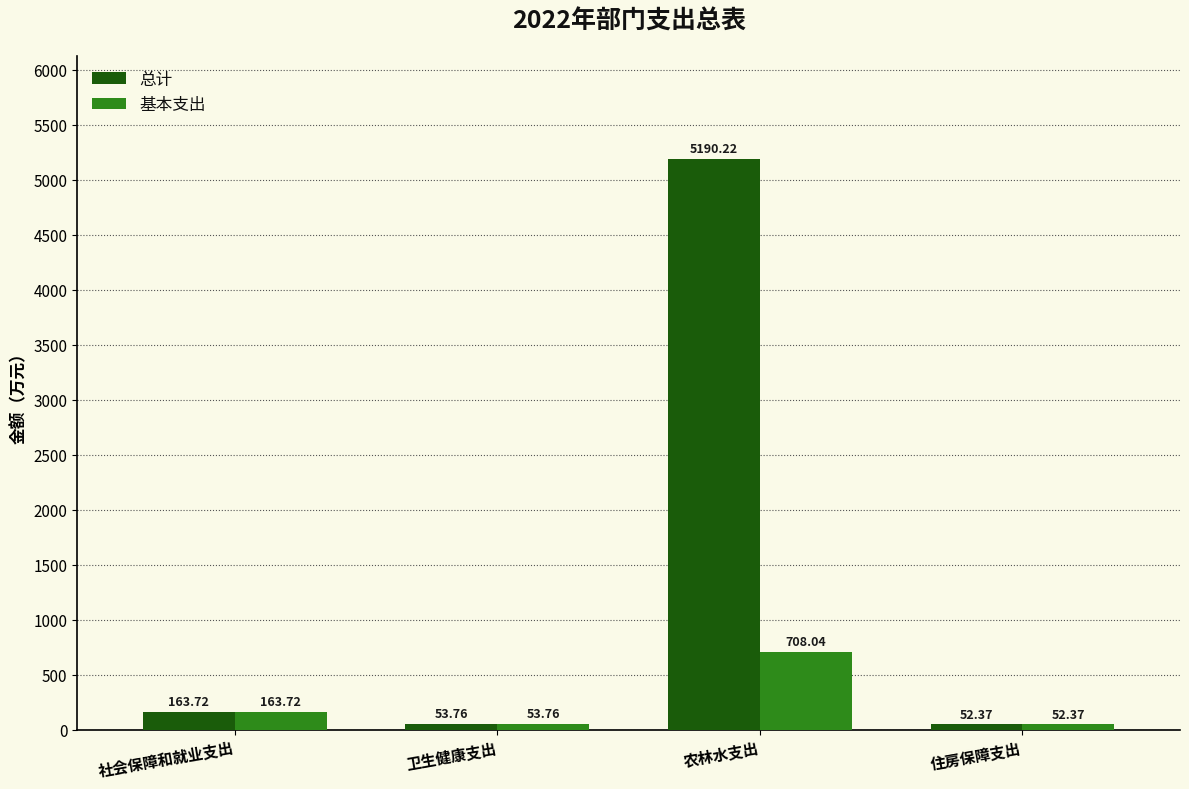

What is the minimum value for 基本支出?

52.4